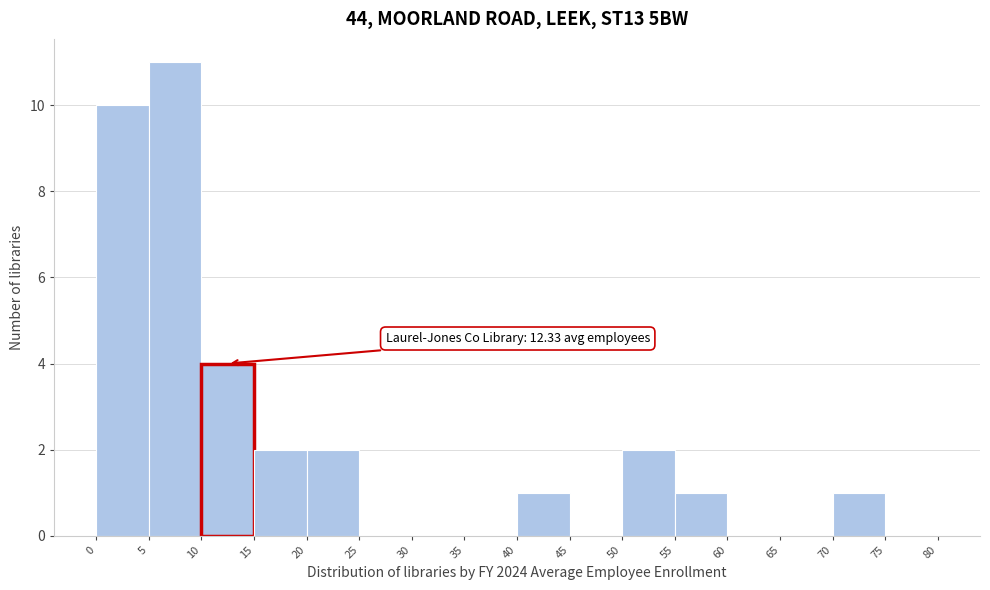

Which range on the x-axis has the tallest bar?

5 to 10